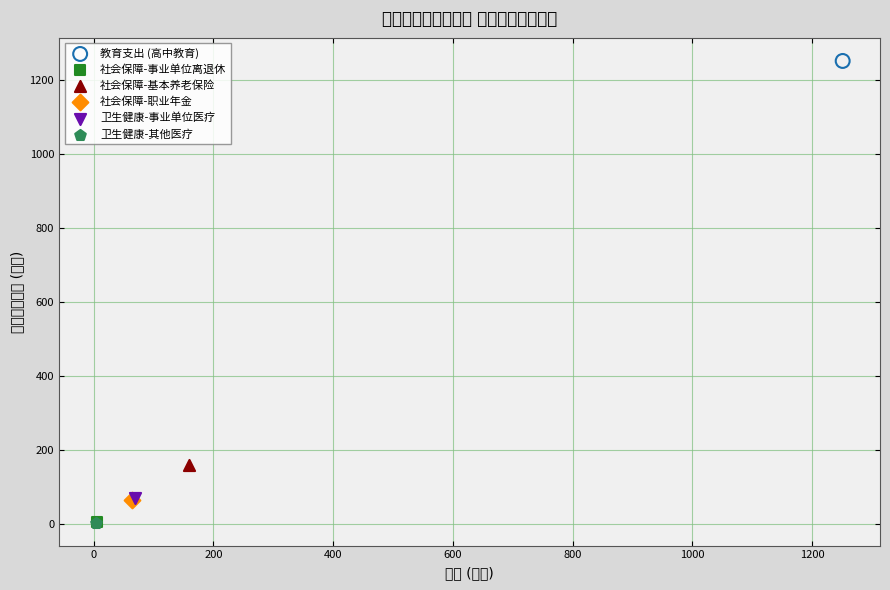

What are all the series names shown in the legend?

教育支出 (高中教育), 社会保障-事业单位离退休, 社会保障-基本养老保险, 社会保障-职业年金, 卫生健康-事业单位医疗, 卫生健康-其他医疗